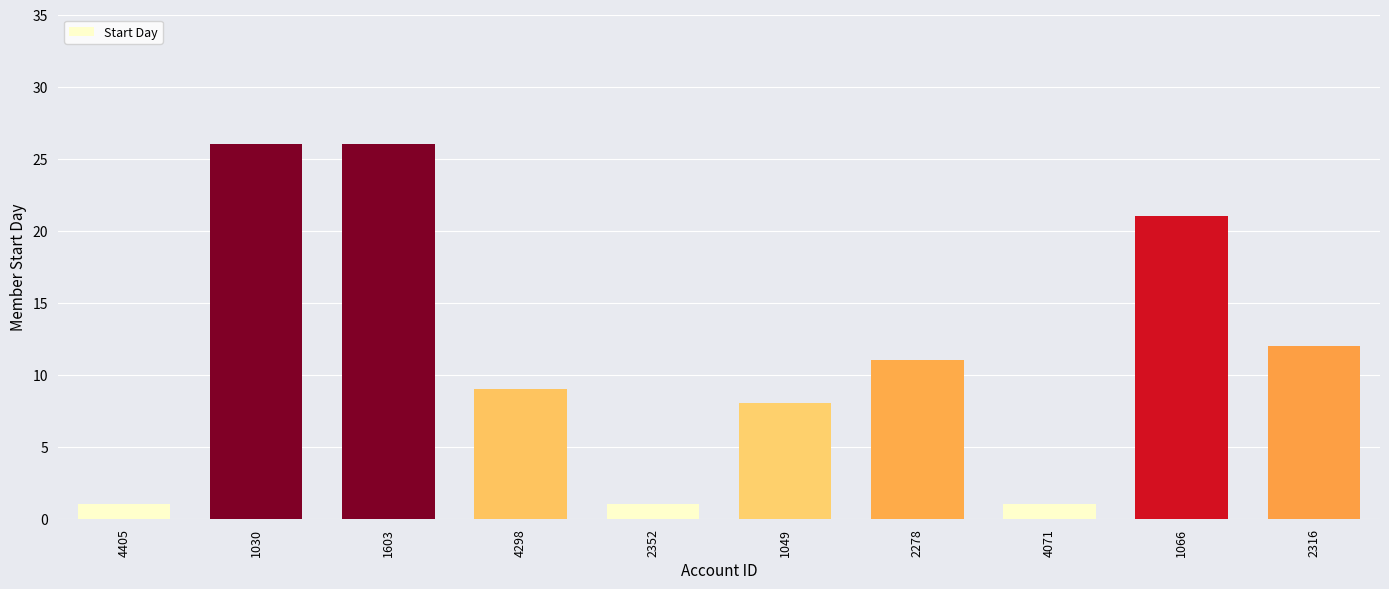

Count the values in the range 1 to 21.

8